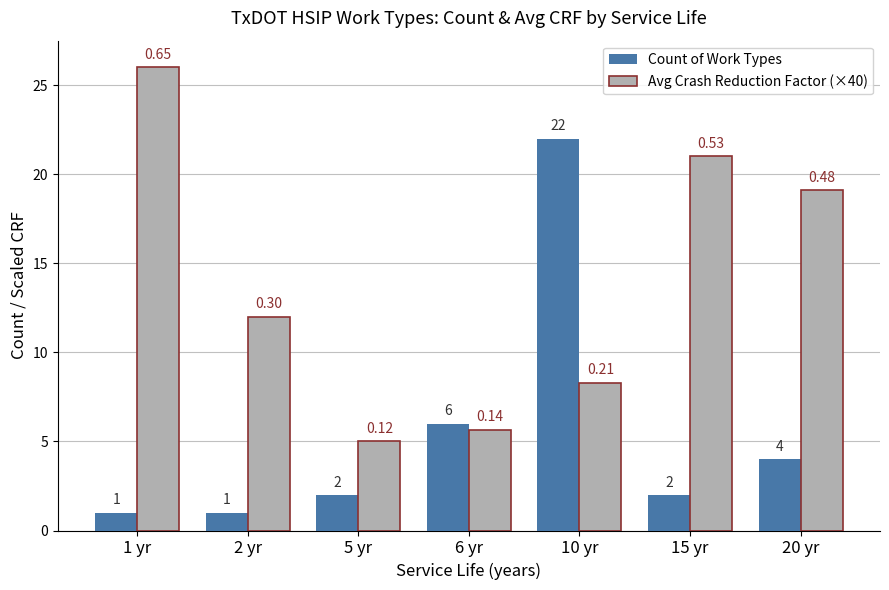

What is the label of the 6th bar from the left?

15 yr